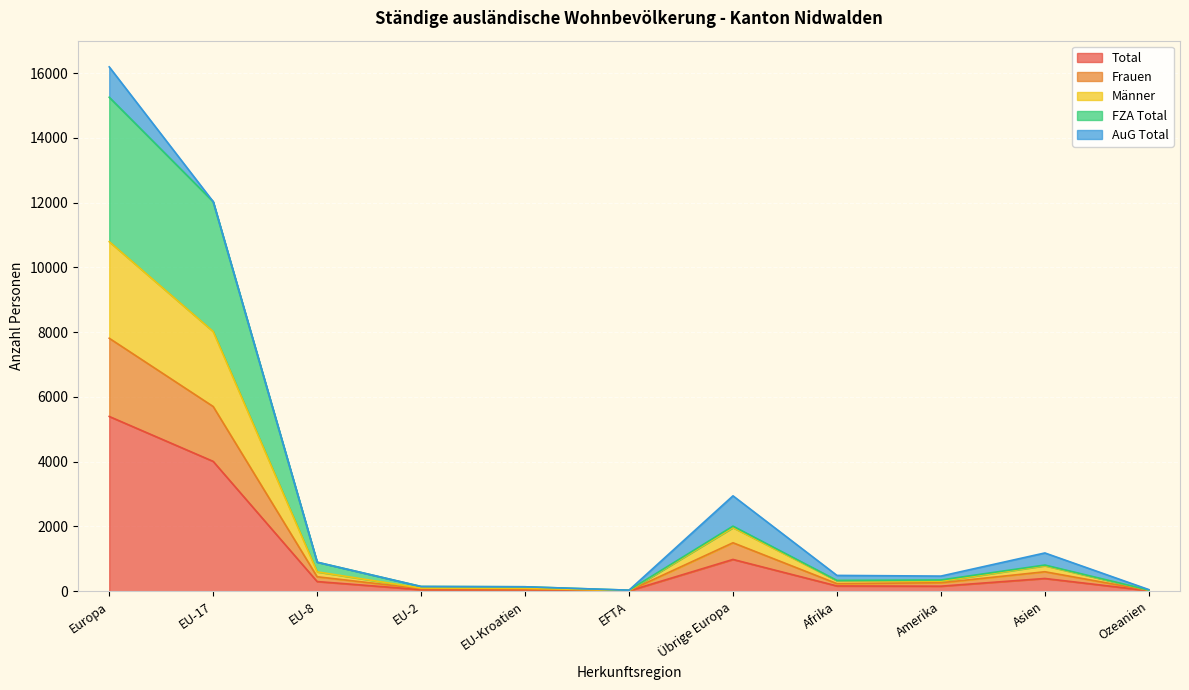

List the labels in order of FZA Total value, largest first.

Europa, EU-17, Übrige Europa, Asien, EU-8, Afrika, Amerika, EU-2, EU-Kroatien, Ozeanien, EFTA